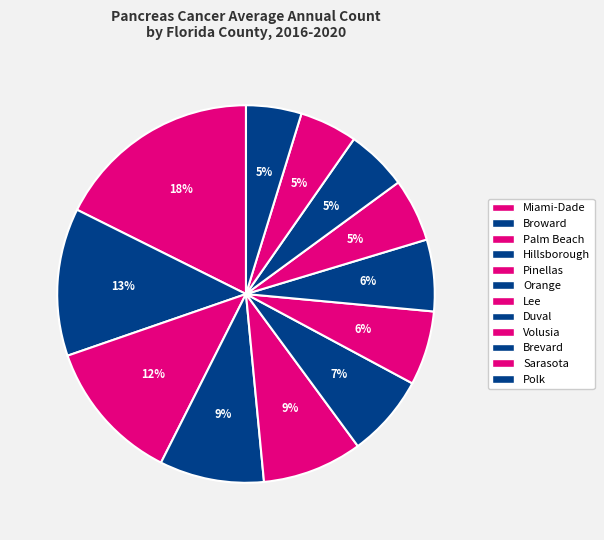

How many slices are in this pie chart?

12